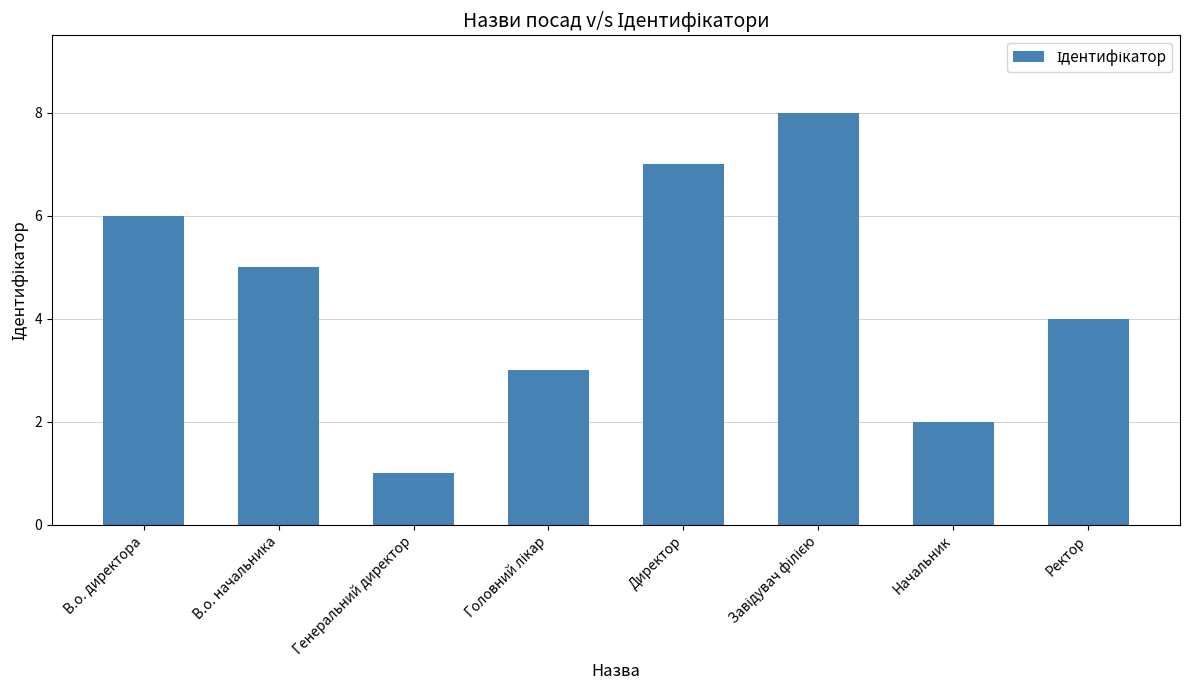

Approximately how many times larger is the value at Директор compared to Начальник?

3.5